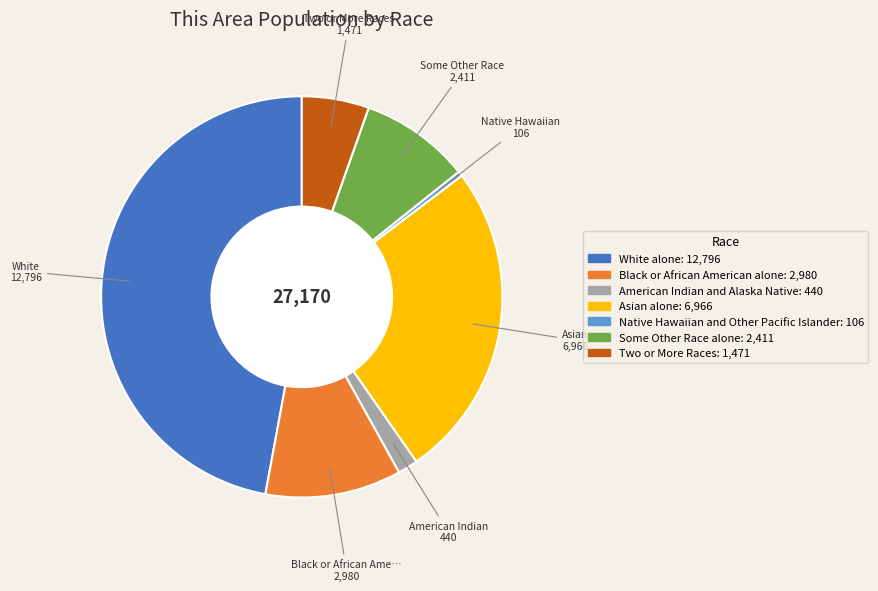

Is it true that Two or More Races is 5% of the pie?

True